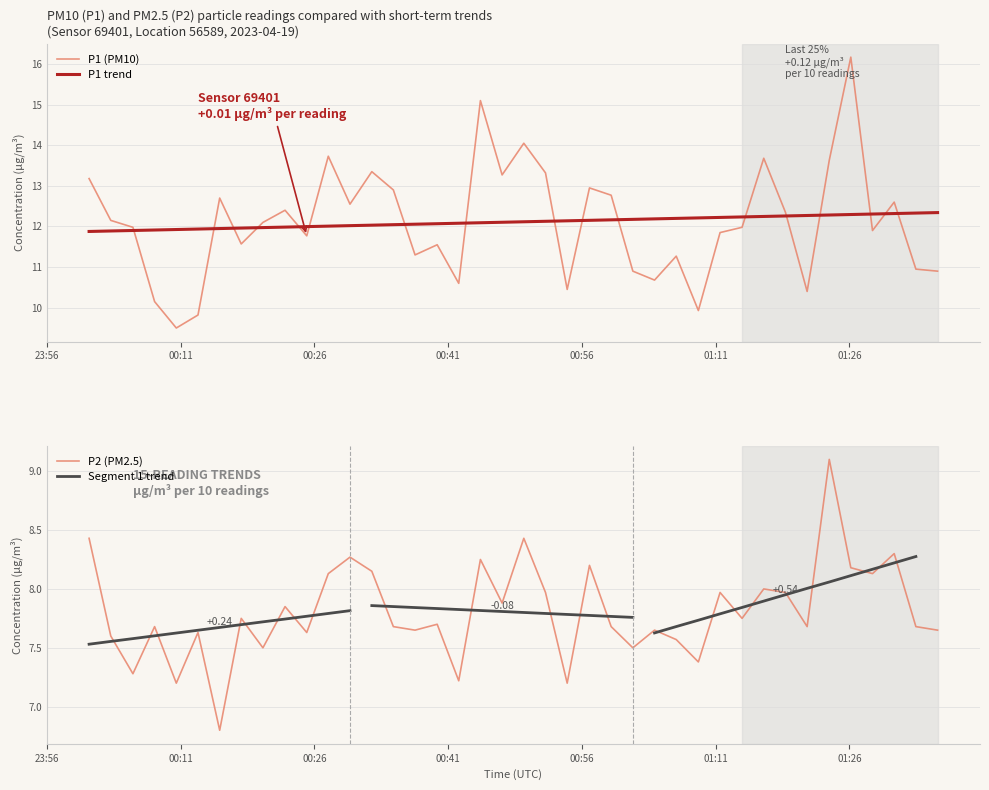

What is the highest value of the P1 trend series?

12.3